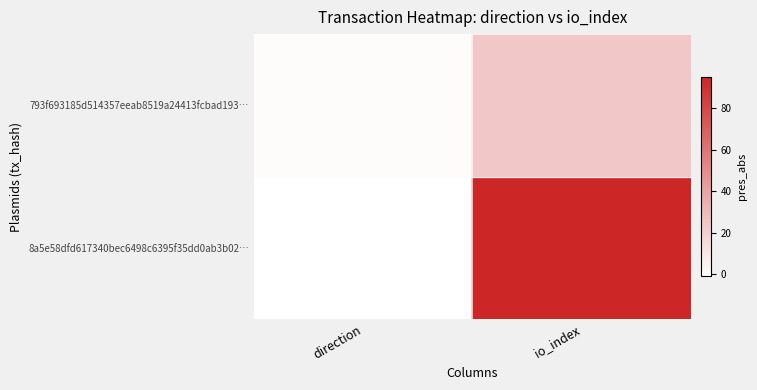

At direction, list the series in order from largest to smallest.

8a5e58dfd617340bec6498c6395f35dd0ab3b02…, 793f693185d514357eeab8519a24413fcbad193…